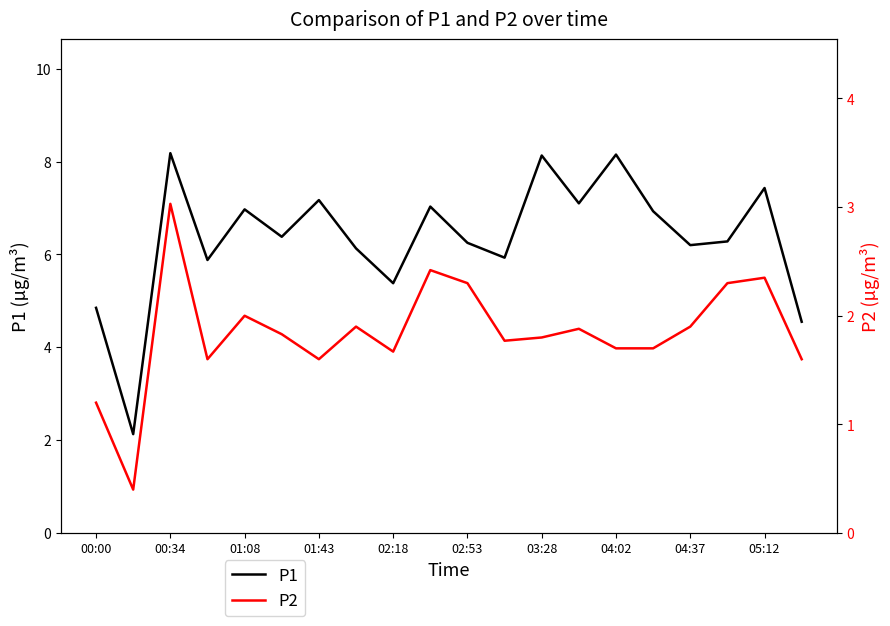

True or false: P2 and P1 intersect in this chart.

False